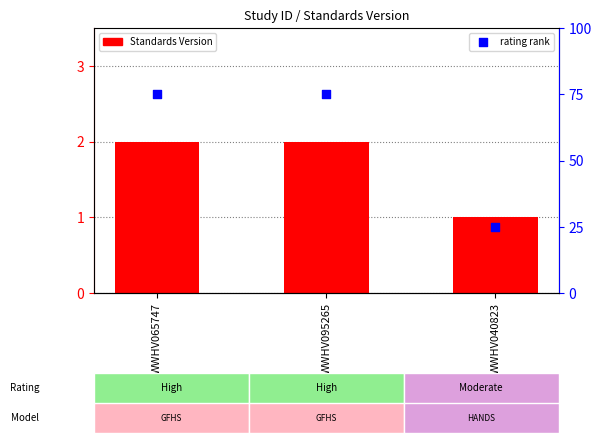

What are all the series names shown in the legend?

Standards Version, rating rank